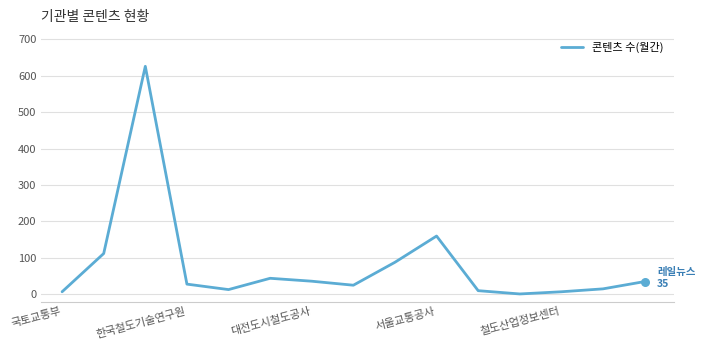

What is the greatest value displayed?

626